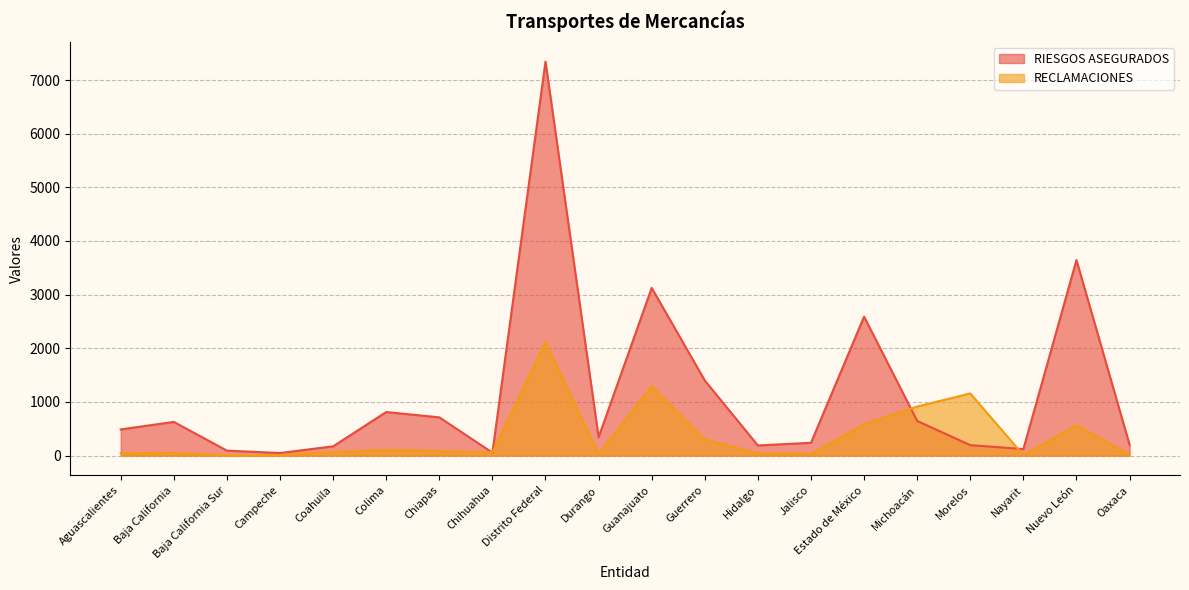

At which category does RECLAMACIONES reach its first local peak?

Baja California